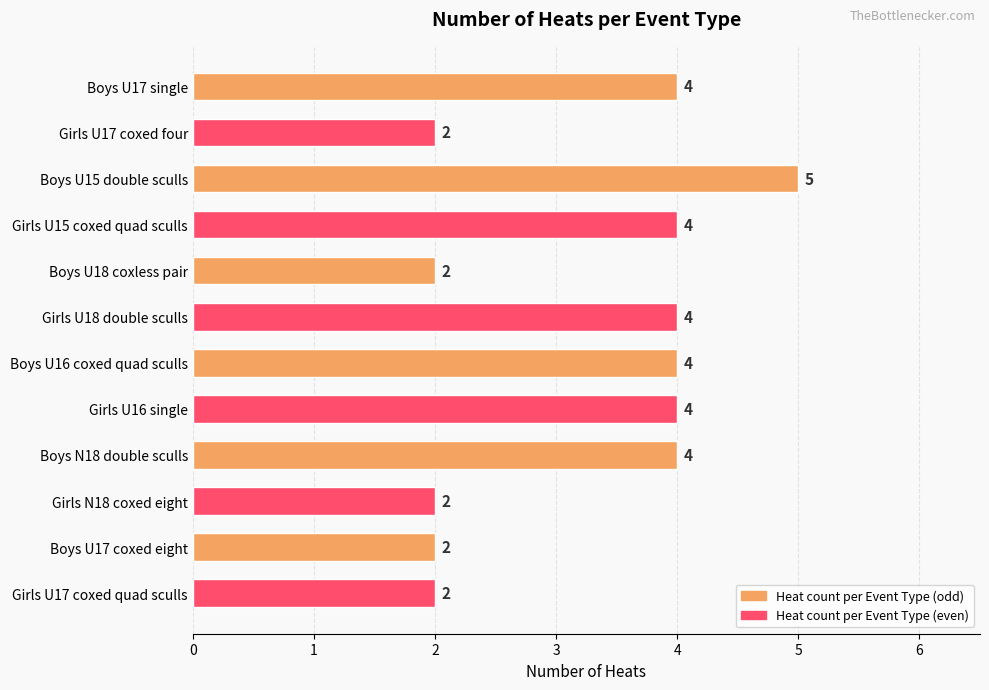

What is the greatest value displayed?

5